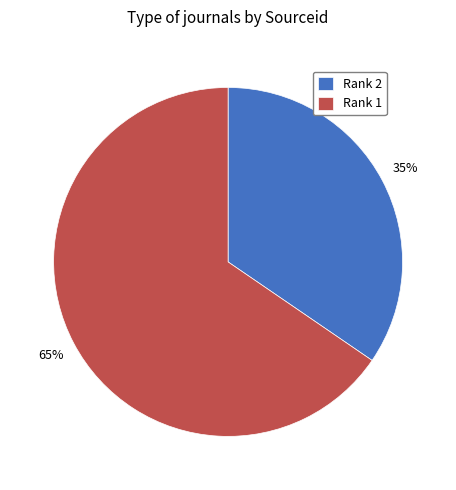

What is the largest slice in the pie chart?

Rank 1